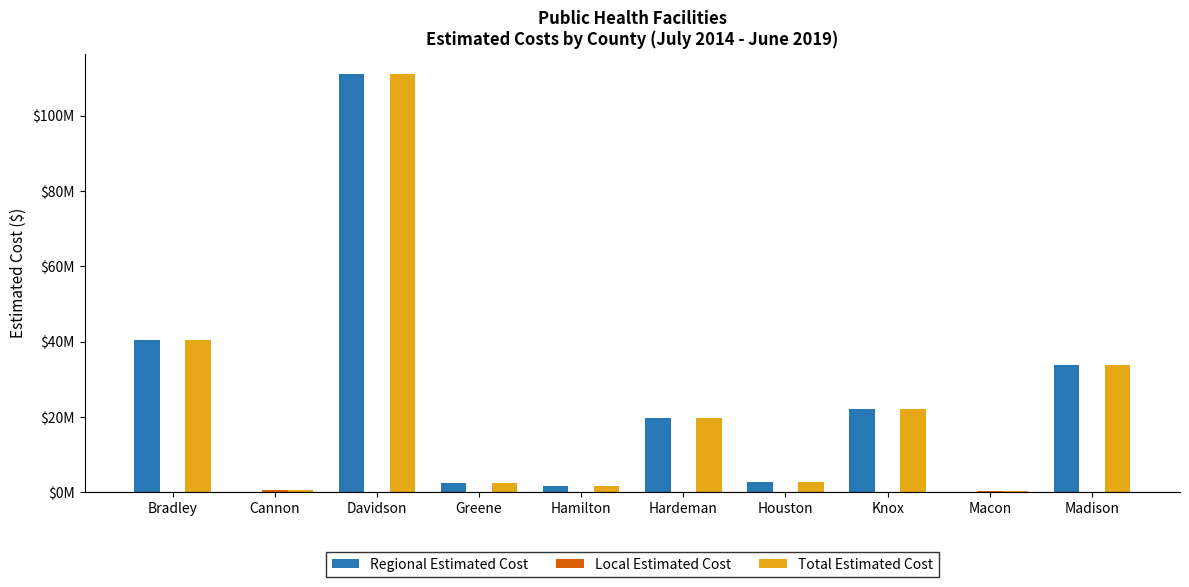

Are the bars horizontal?

No